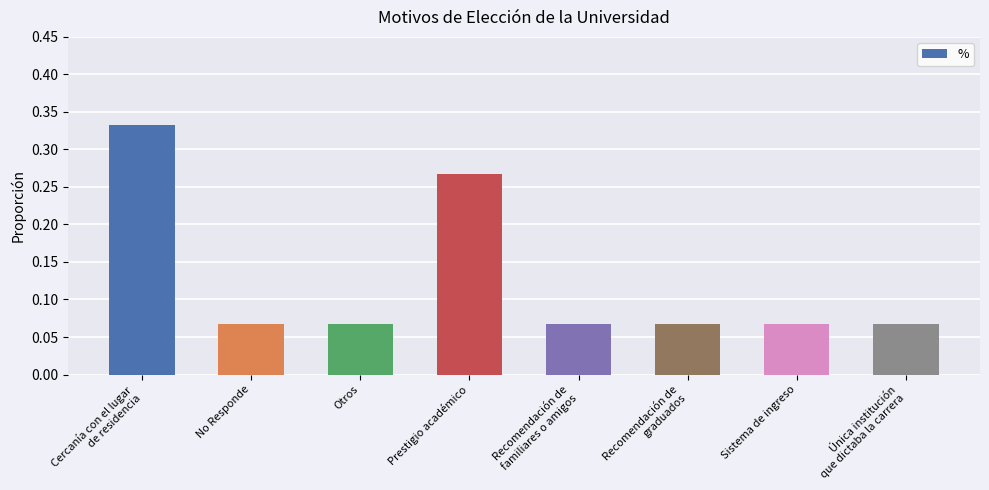

What is the label of the 2nd bar from the left?

No Responde